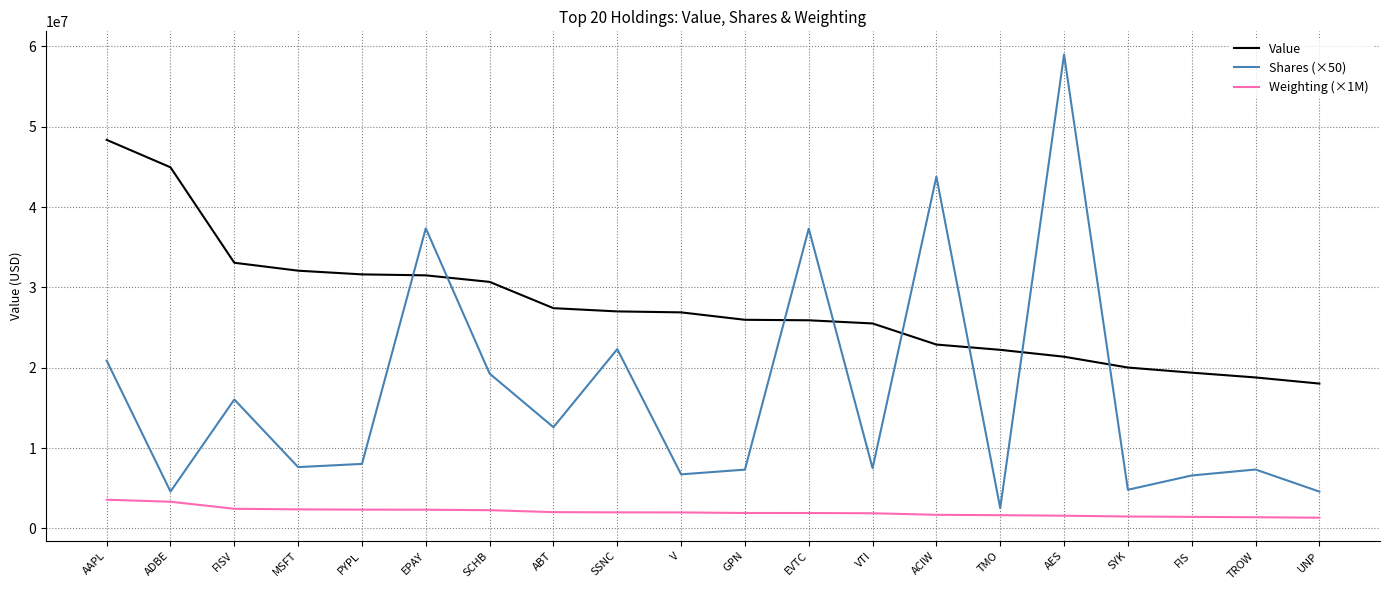

Rank the series by their average value, from highest to lowest.

Value, Shares (×50), Weighting (×1M)